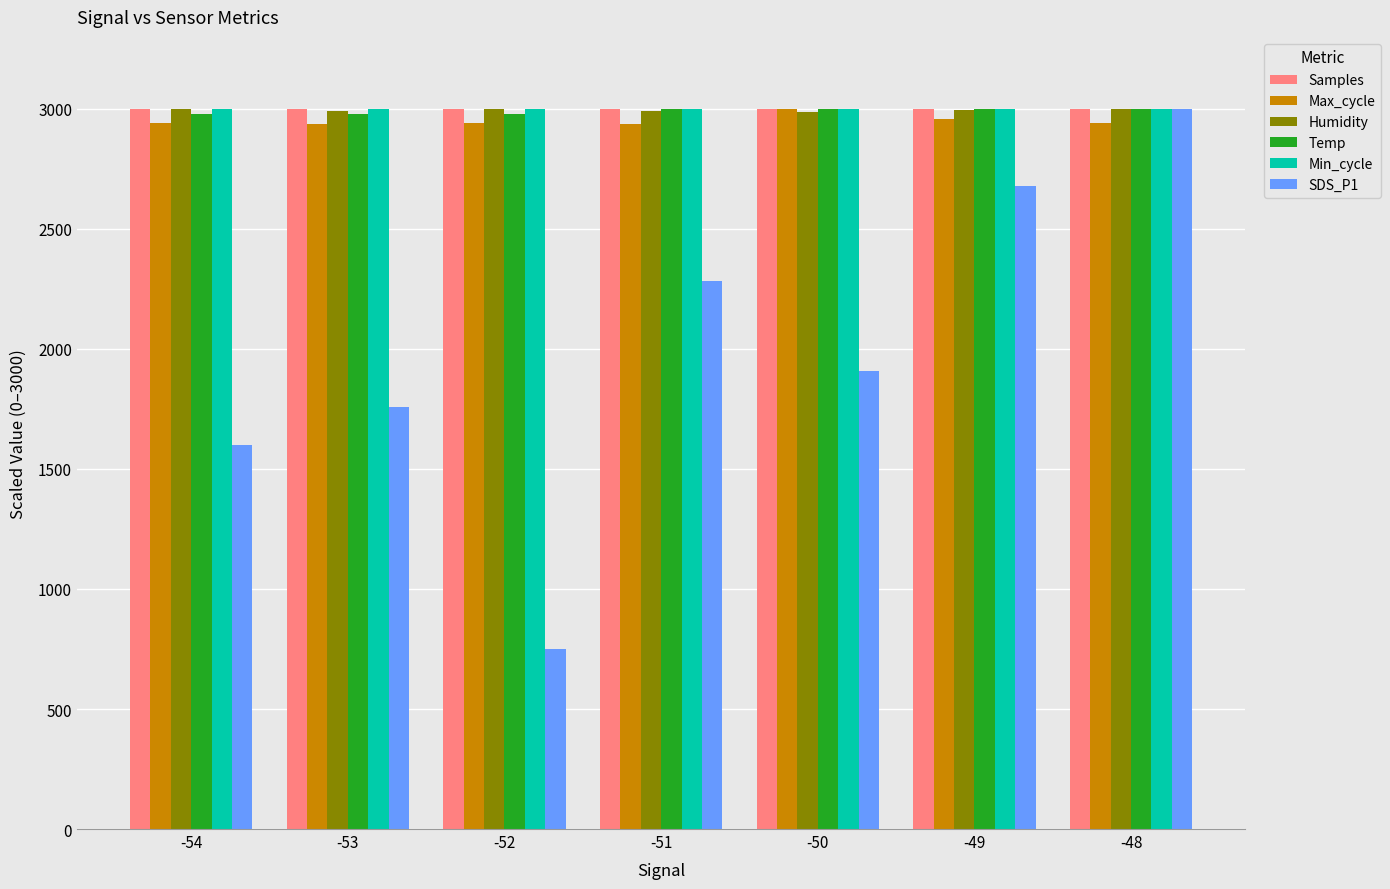

The value of Samples at -50 is 4779.4. True or false?

False